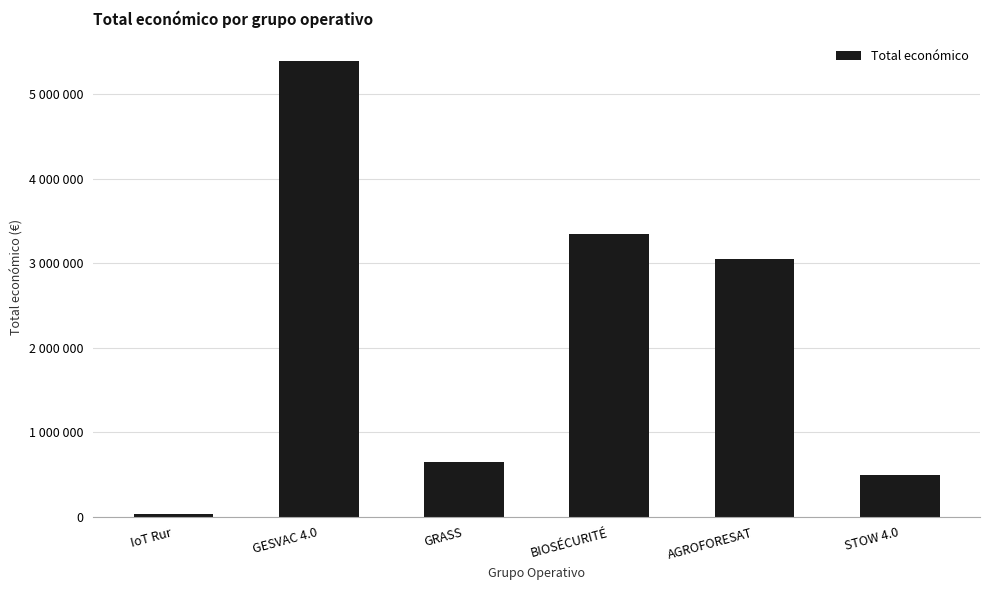

What is the label of the 4th bar from the right?

GRASS